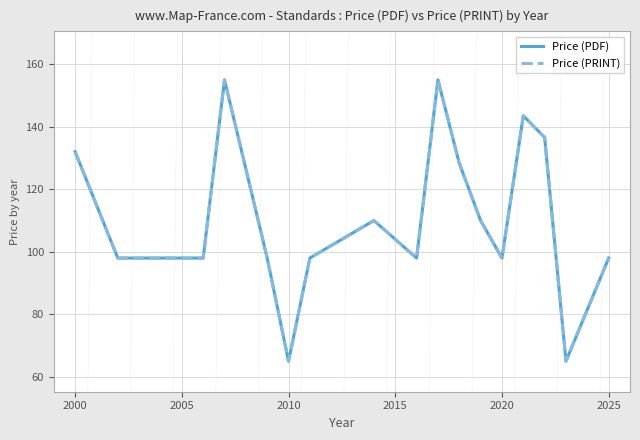

How many lines are shown in the chart?

2